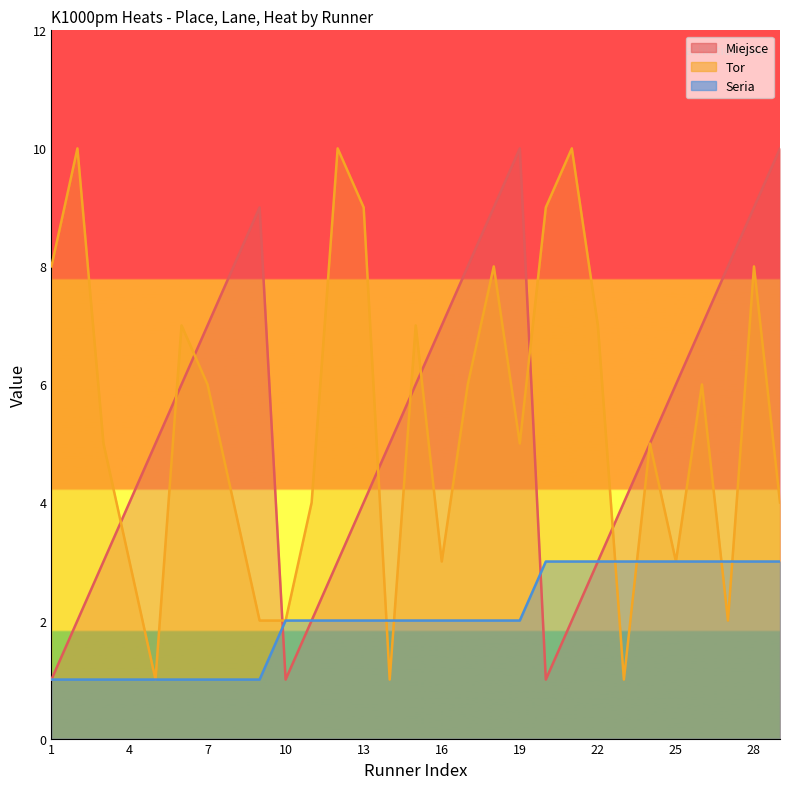

At which label does Seria first exceed 2?

20